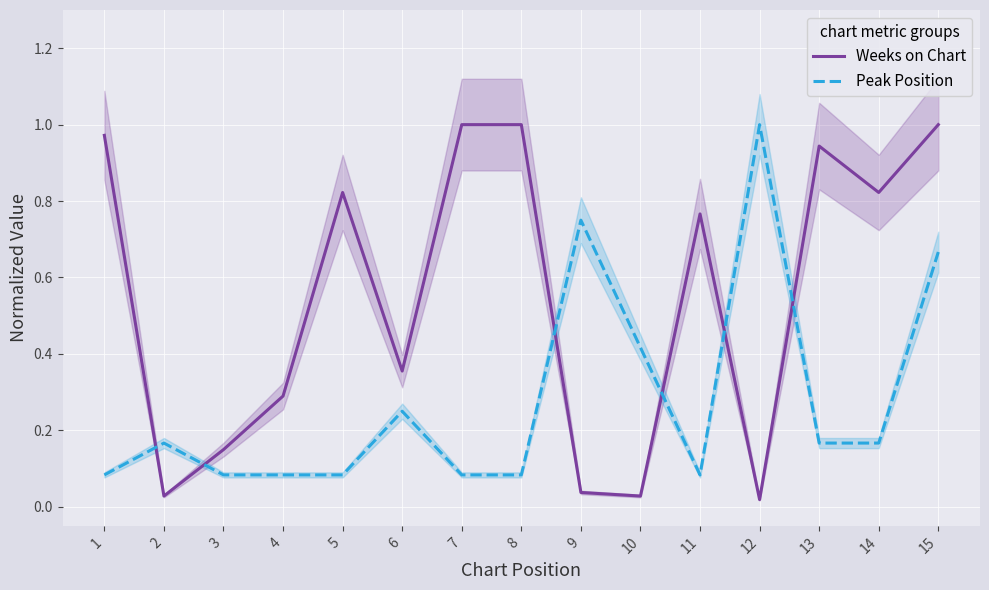

Rank the series by their maximum value, from lowest to highest.

Weeks on Chart, Peak Position